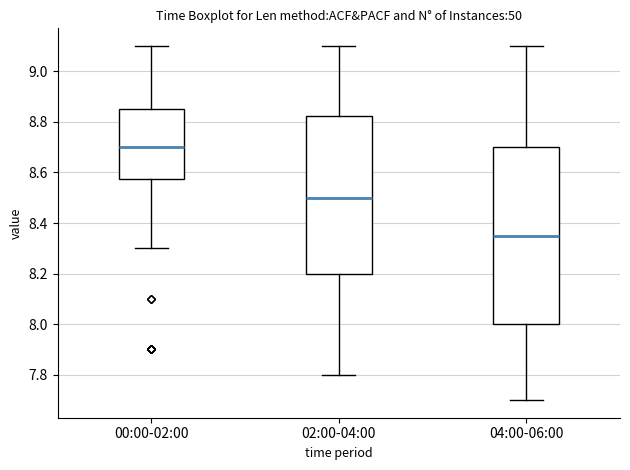

Reading left to right, read every box against the y-axis: the position of its median line, the range the box covers, and the ends of its whiskers. The values are not printed on the chart, so give them approximately, as read against the axis.

00:00-02:00: median 8.70, box 8.58 to 8.86, whiskers 8.30 to 9.10
02:00-04:00: median 8.50, box 8.20 to 8.82, whiskers 7.80 to 9.10
04:00-06:00: median 8.36, box 8.00 to 8.70, whiskers 7.70 to 9.10